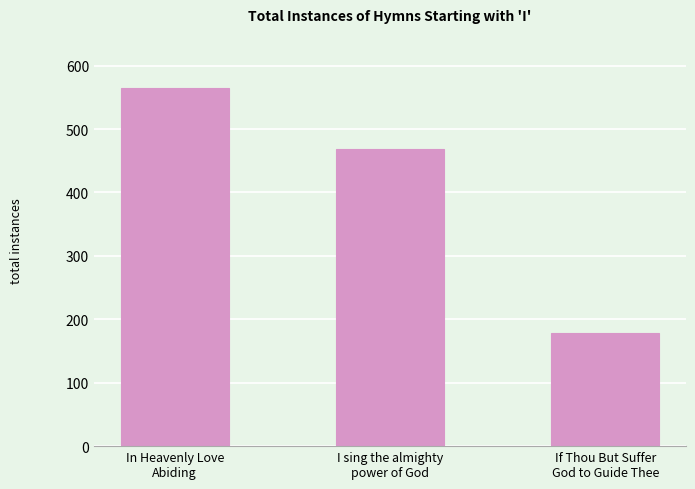

How many data points are less than 469?

1